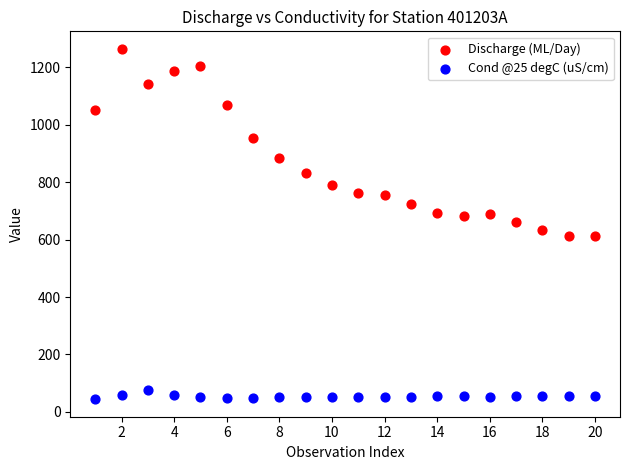

Across all data points, what is the range of X values (max minus min)?

19.0